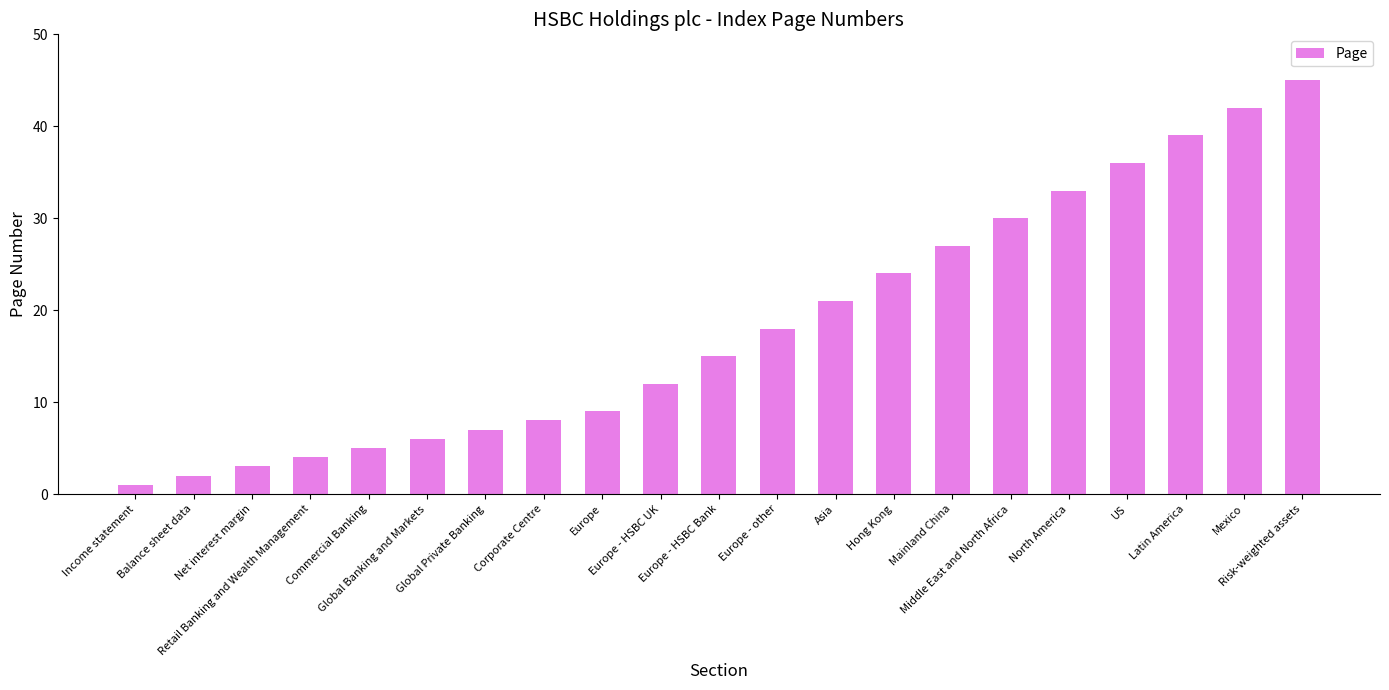

What is the label of the 20th bar from the right?

Balance sheet data